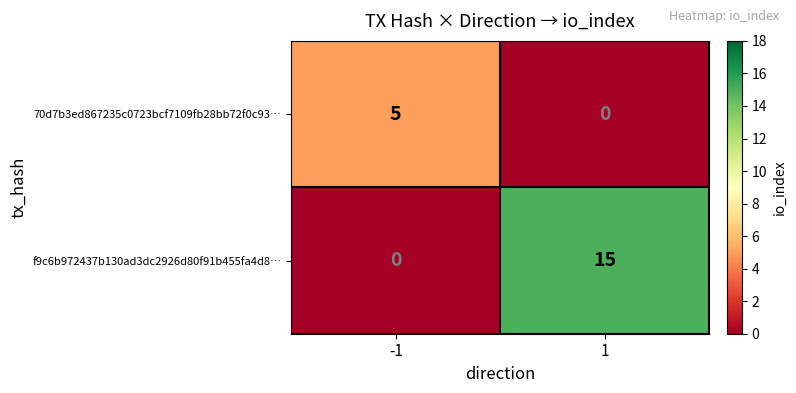

Rank the series by their average value, from highest to lowest.

f9c6b972437b130ad3dc2926d80f91b455fa4d8…, 70d7b3ed867235c0723bcf7109fb28bb72f0c93…